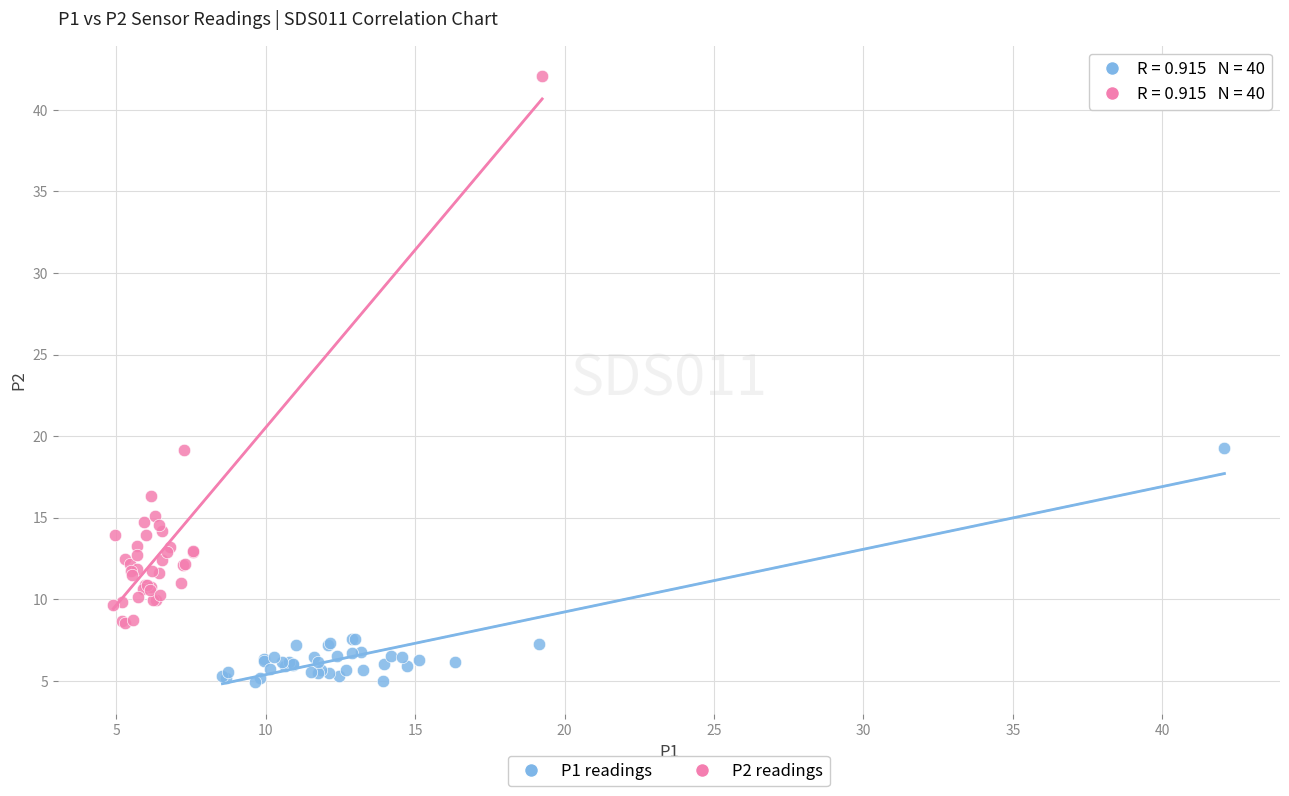

Which series contains the highest Y value?

P2 readings